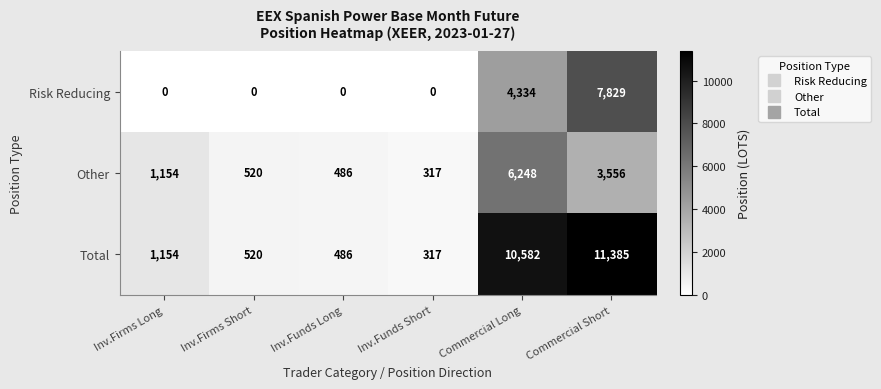

What is the spread (max minus min) of values at Inv.Funds Short?

317